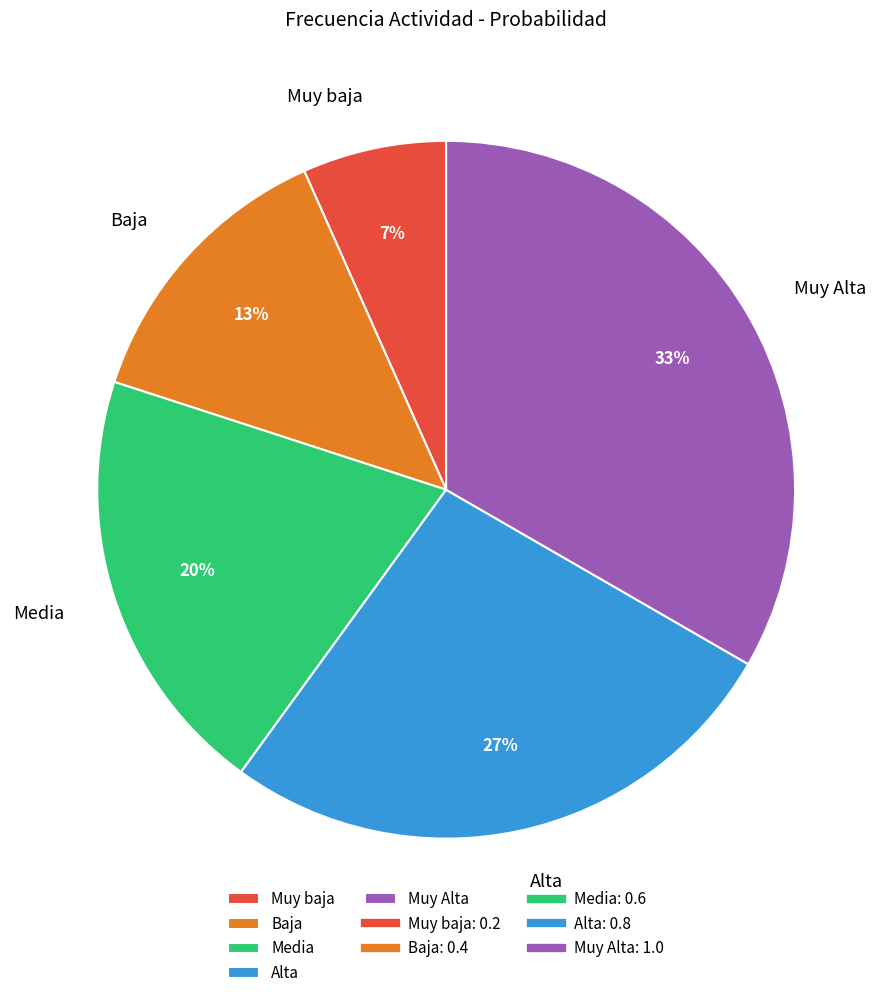

What is the largest slice in the pie chart?

Muy Alta